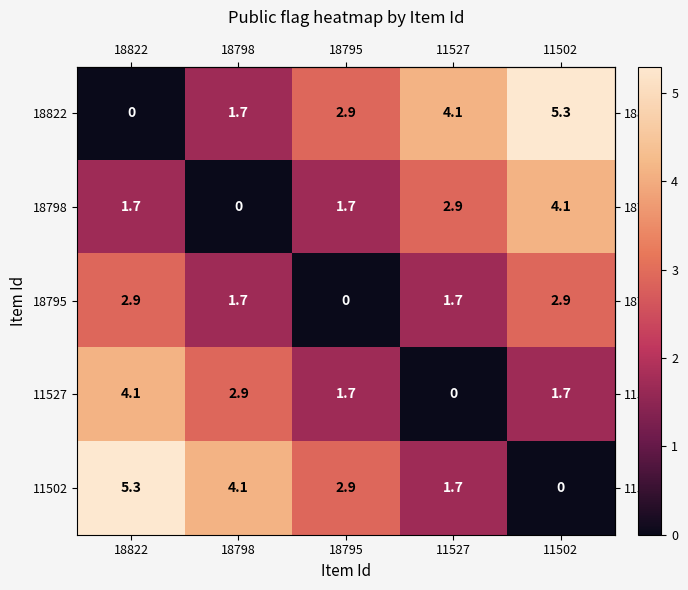

What is the spread (max minus min) of values at 11502?

5.3